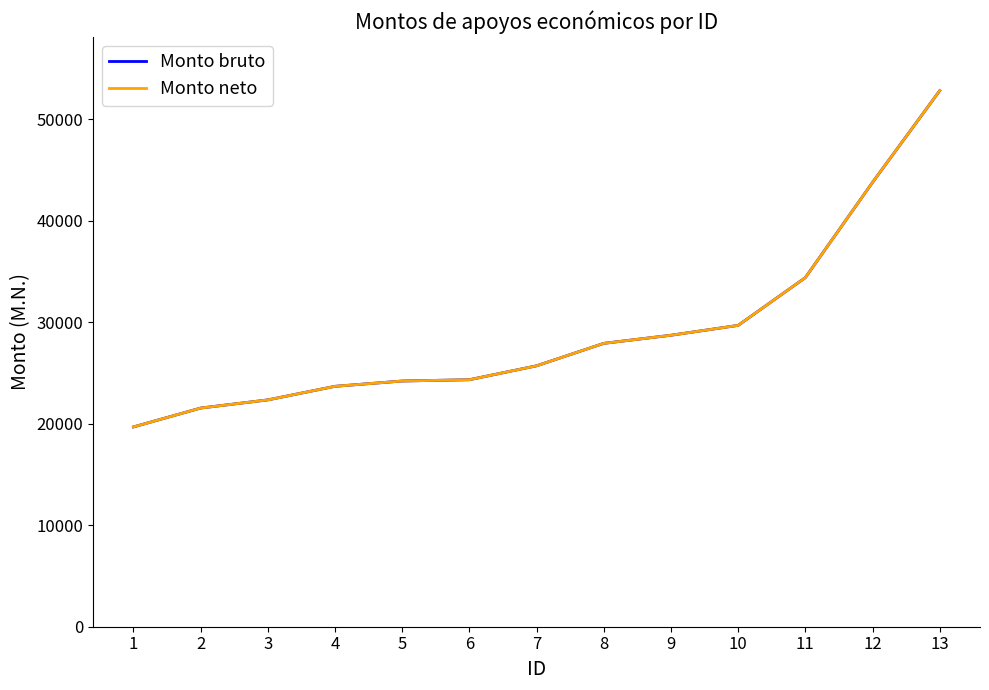

Reading left to right, transcribe all the data shown in this chart.

Monto bruto: 19675	21534	22338	23675	24197	24325	25695	27905	28705	29675	34378	43755	52785
Monto neto: 19675	21534	22338	23675	24197	24325	25695	27905	28705	29675	34378	43755	52785